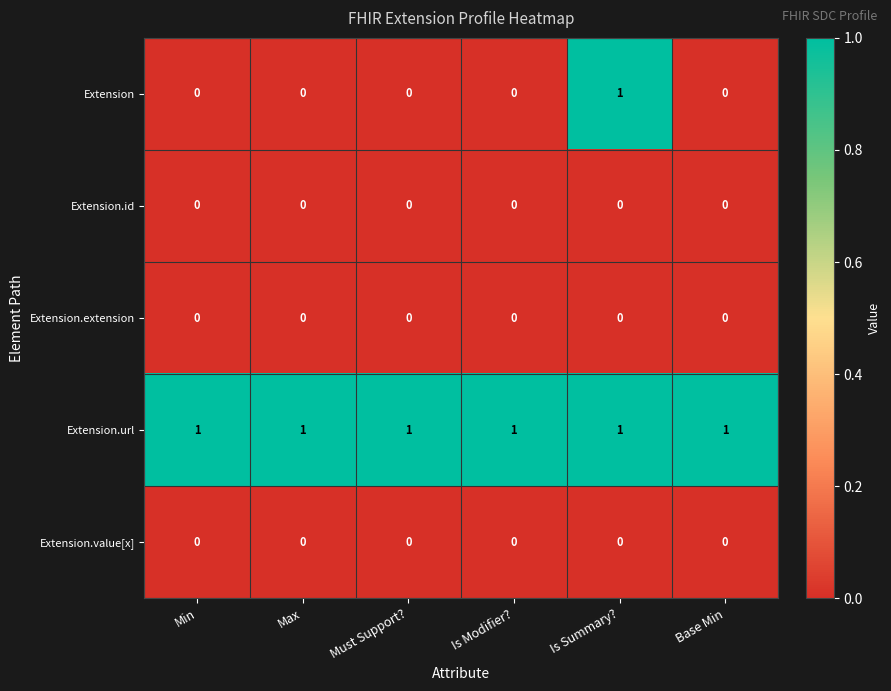

What is the difference between the highest and lowest values at Min?

1